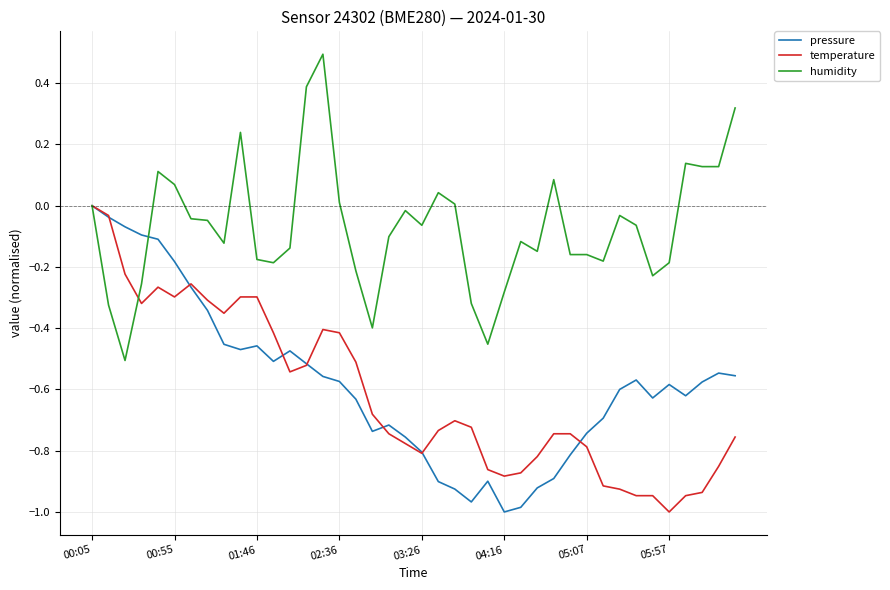

True or false: pressure and humidity intersect in this chart.

True